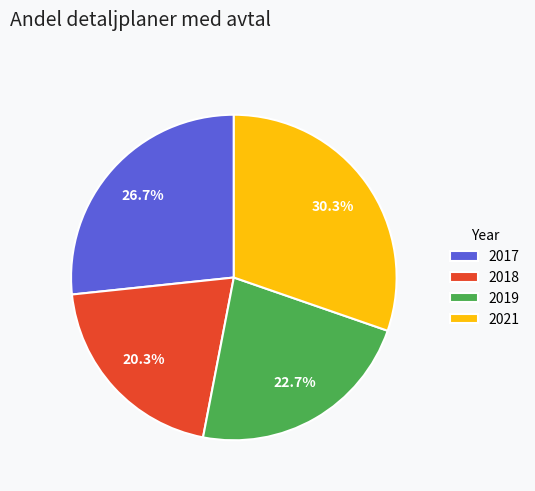

Is there any slice that represents more than half of the pie?

No